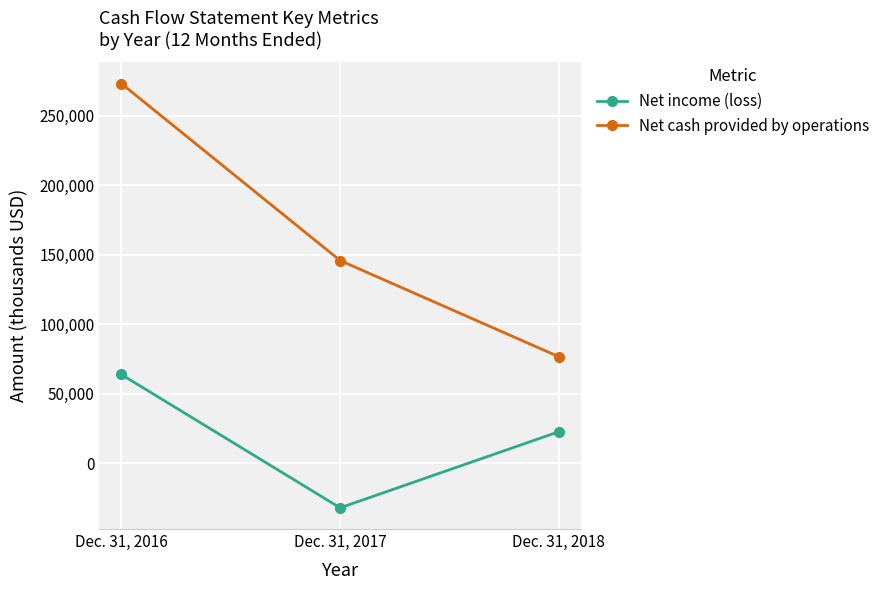

At which label does Net cash provided by operations reach its peak?

Dec. 31, 2016